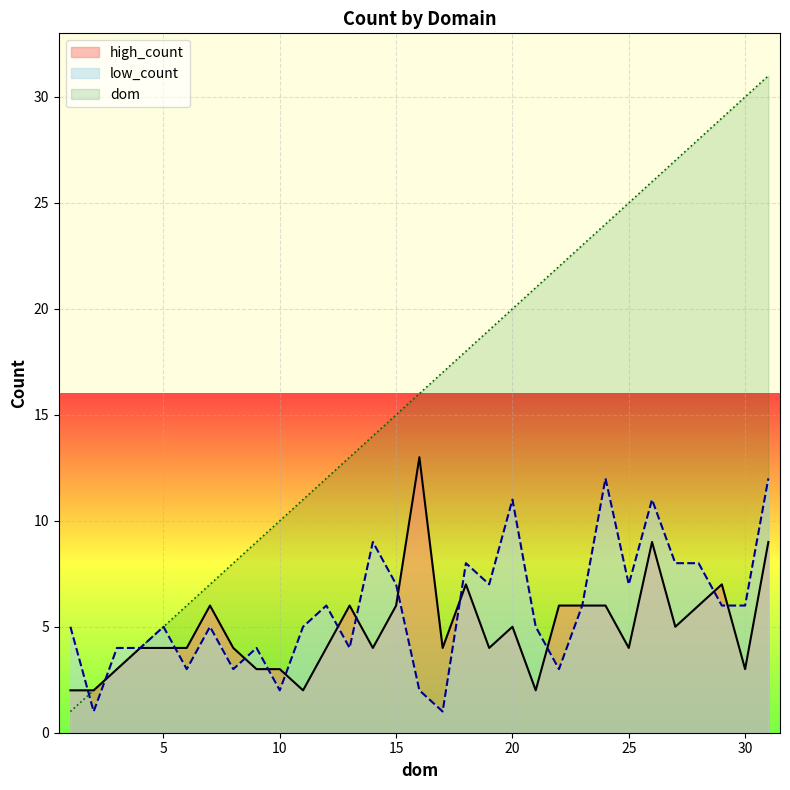

What is the sum of the low_count values at 11 and 27?

13